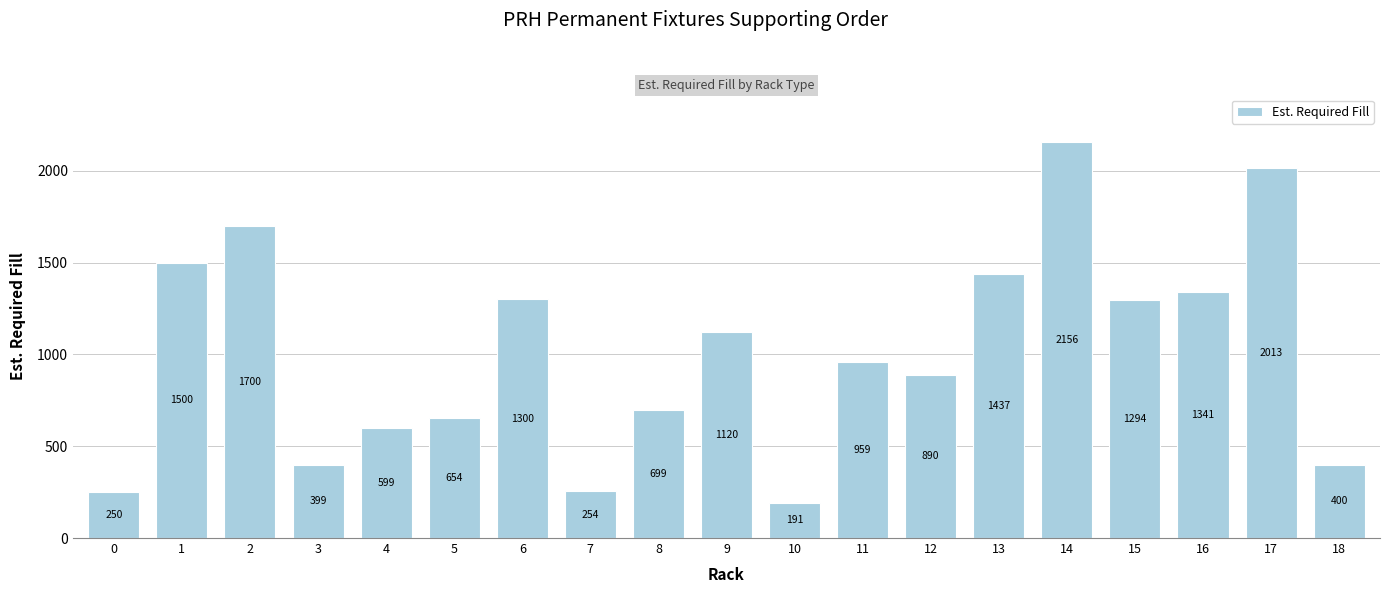

How many categories are shown in the chart?

19